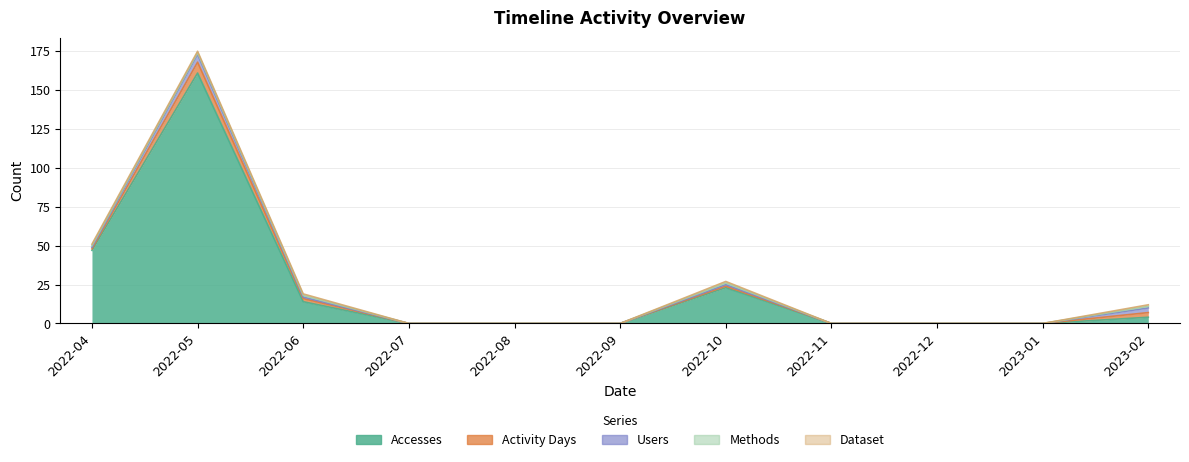

How many interior local peaks does the Activity Days series have?

2